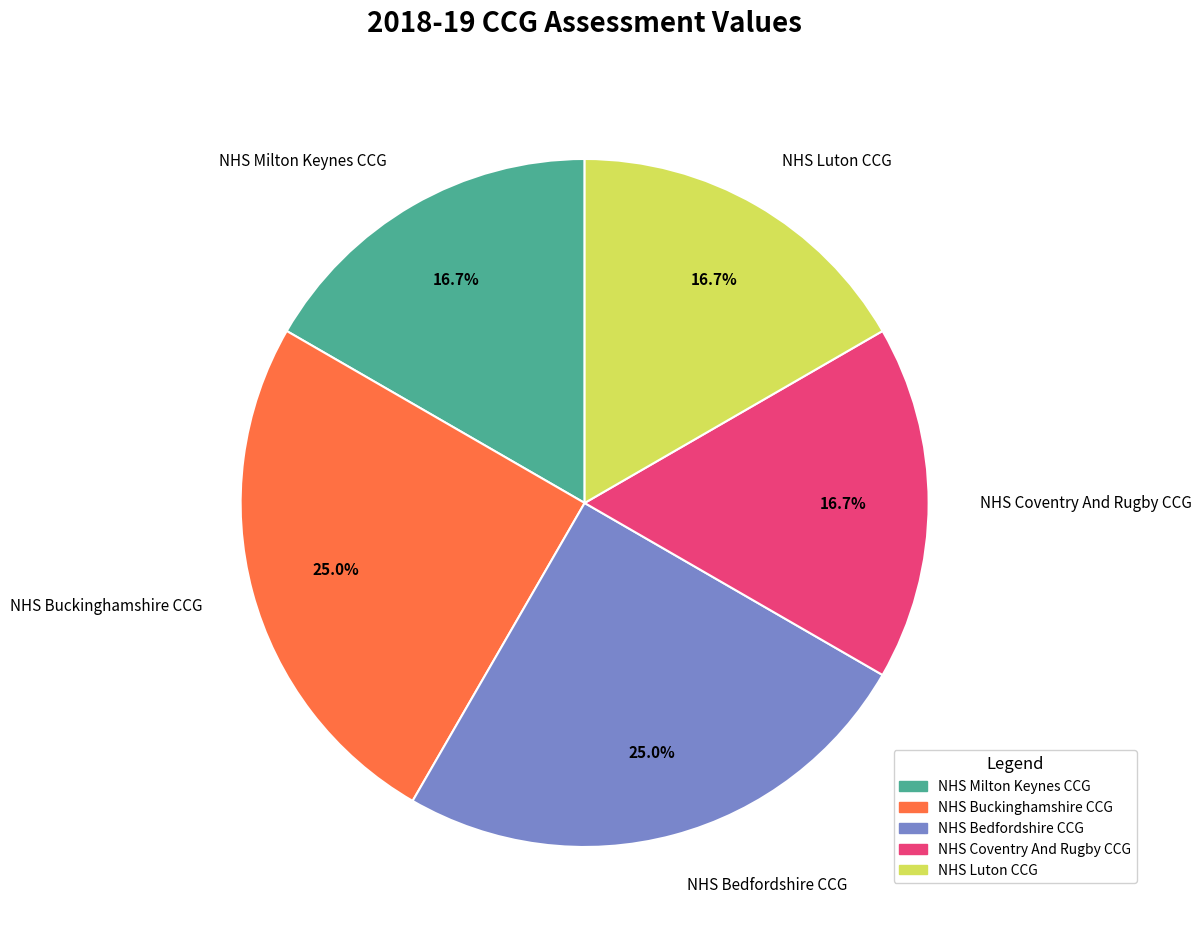

Between NHS Luton CCG and NHS Bedfordshire CCG, which is larger?

NHS Bedfordshire CCG